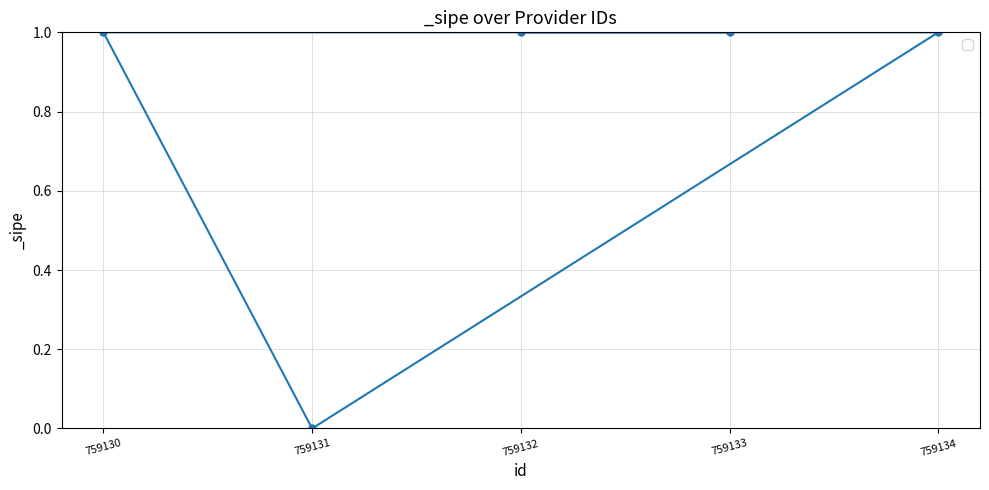

List the labels in order of value, smallest first.

759131, 759133, 759130, 759134, 759132